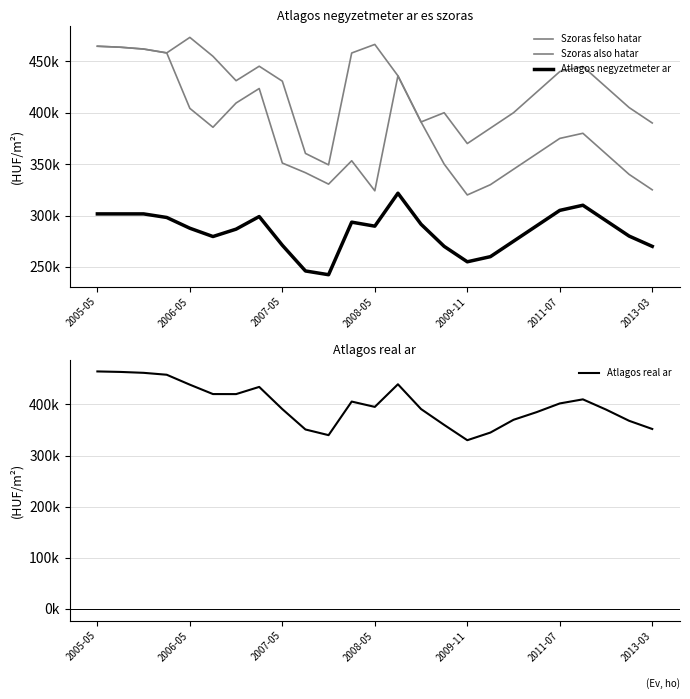

What is the average value of the Szoras felso hatar series?

424989